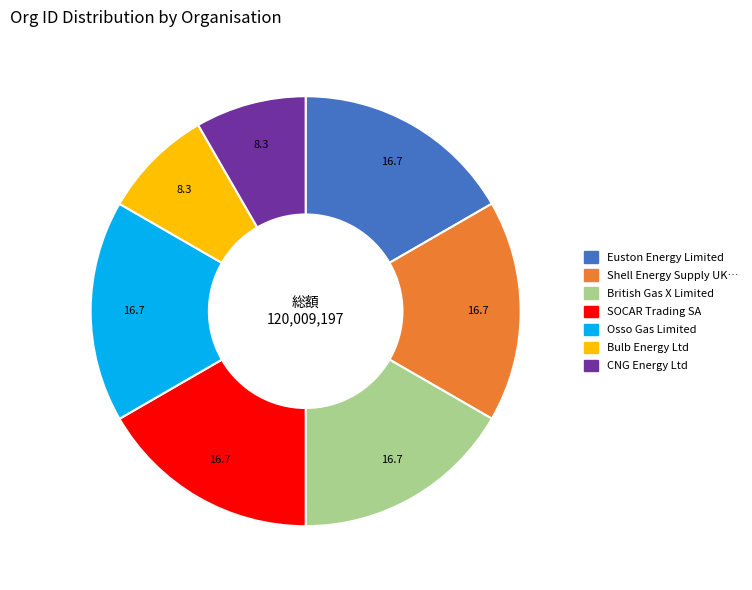

Is there any slice that represents more than half of the pie?

No